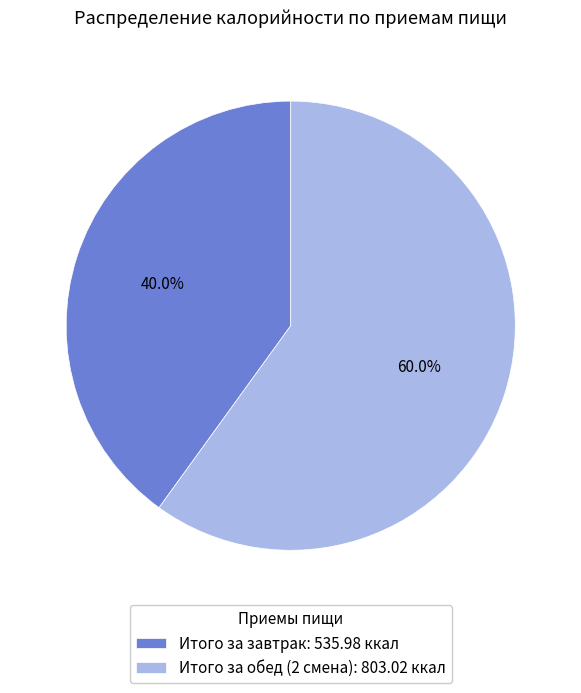

Approximately how many times larger is the value at Итого за завтрак compared to Итого за обед (2 смена)?

0.7